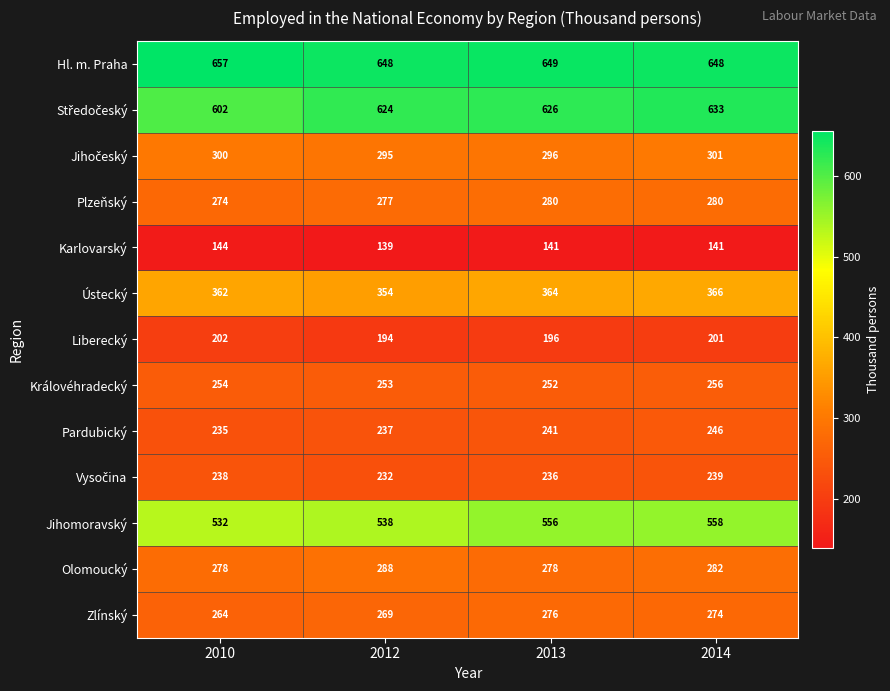

What is the total value across all series at 2013?

4391